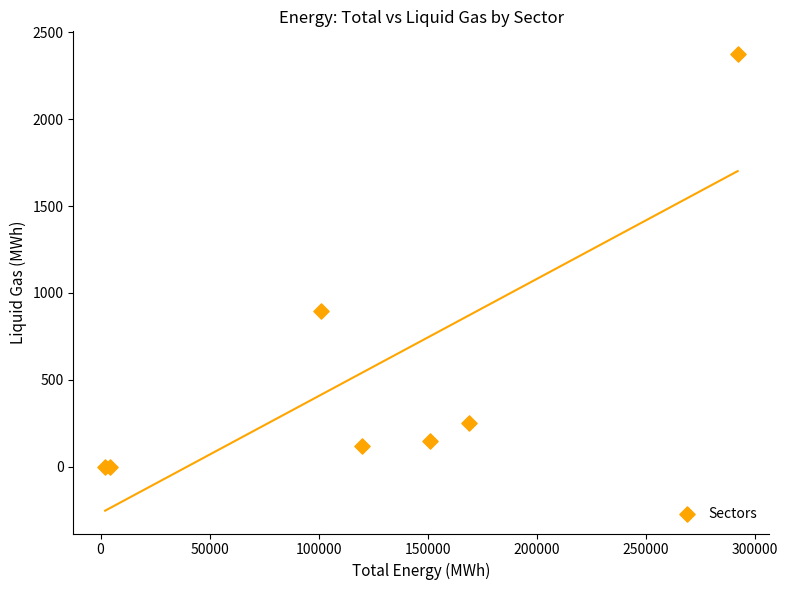

What Y value in the scatter plot is closest to 1187?

896.9